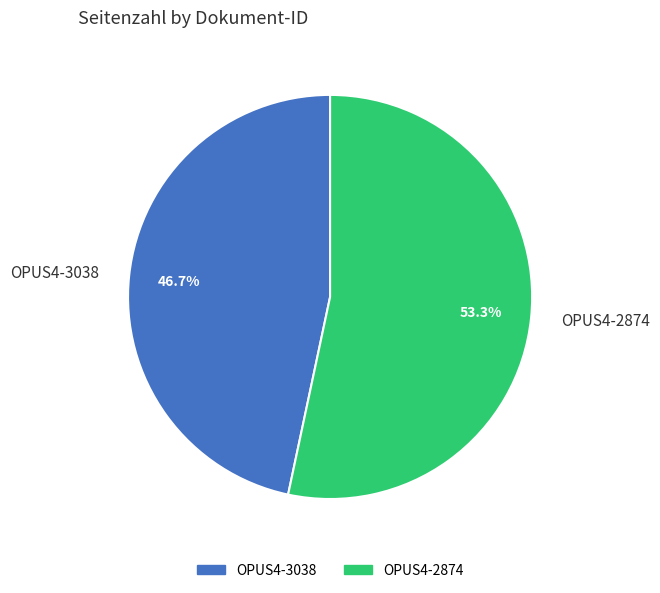

How many slices are in this pie chart?

2